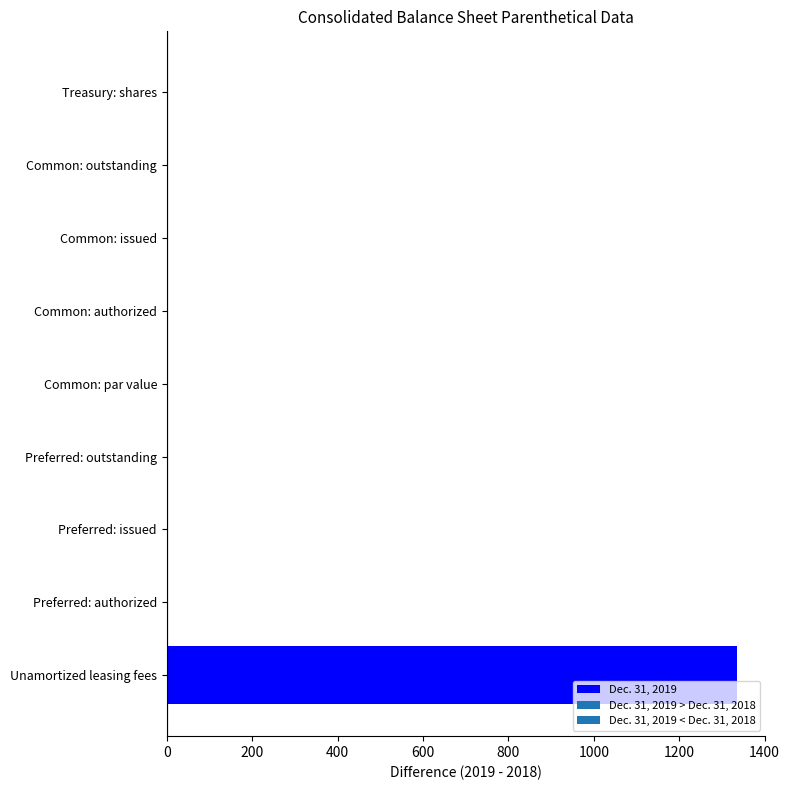

What is the greatest value displayed?

1335